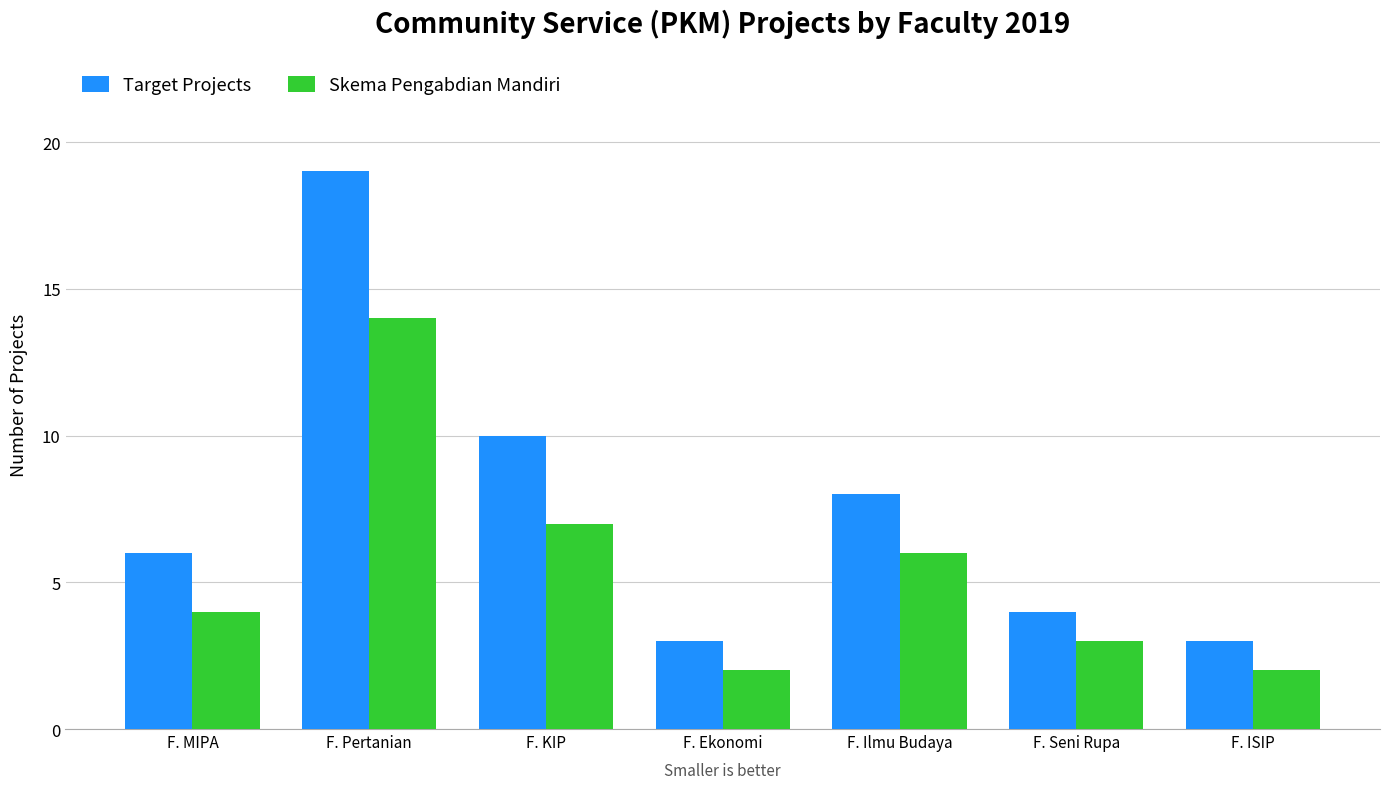

What are all the series names shown in the legend?

Target Projects, Skema Pengabdian Mandiri